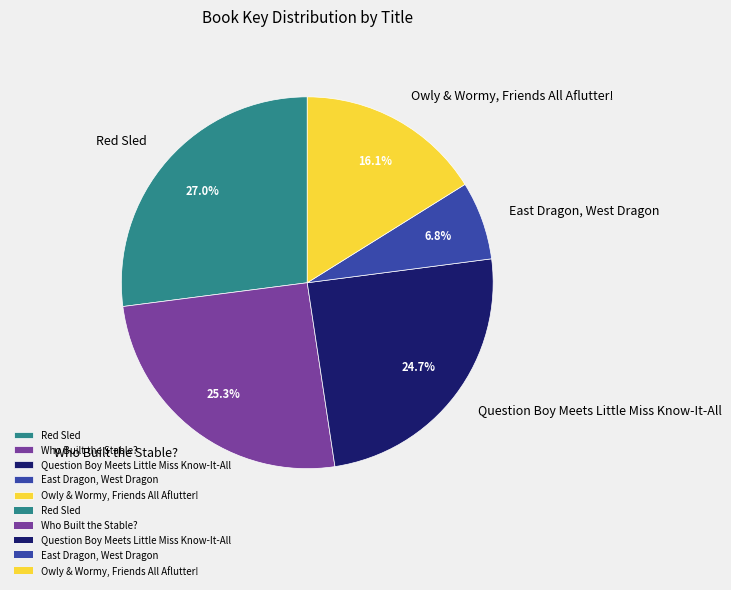

What percentage do Who Built the Stable? and Red Sled together represent?

52.4%